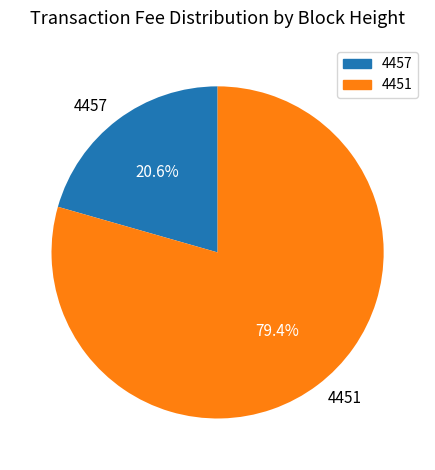

Rank the categories by value from highest to lowest.

4451, 4457